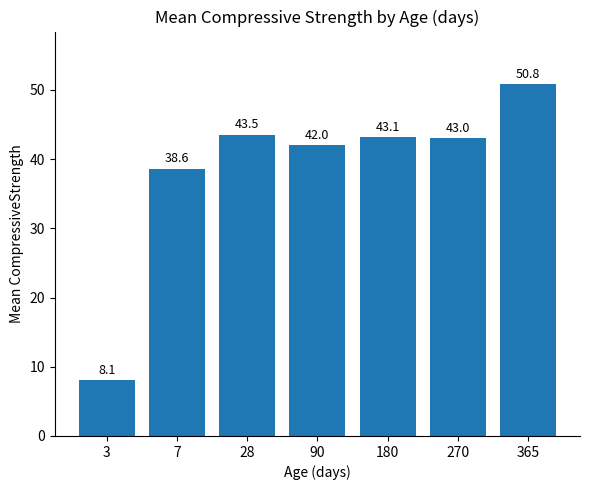

The value at 7 is 38.6. True or false?

True